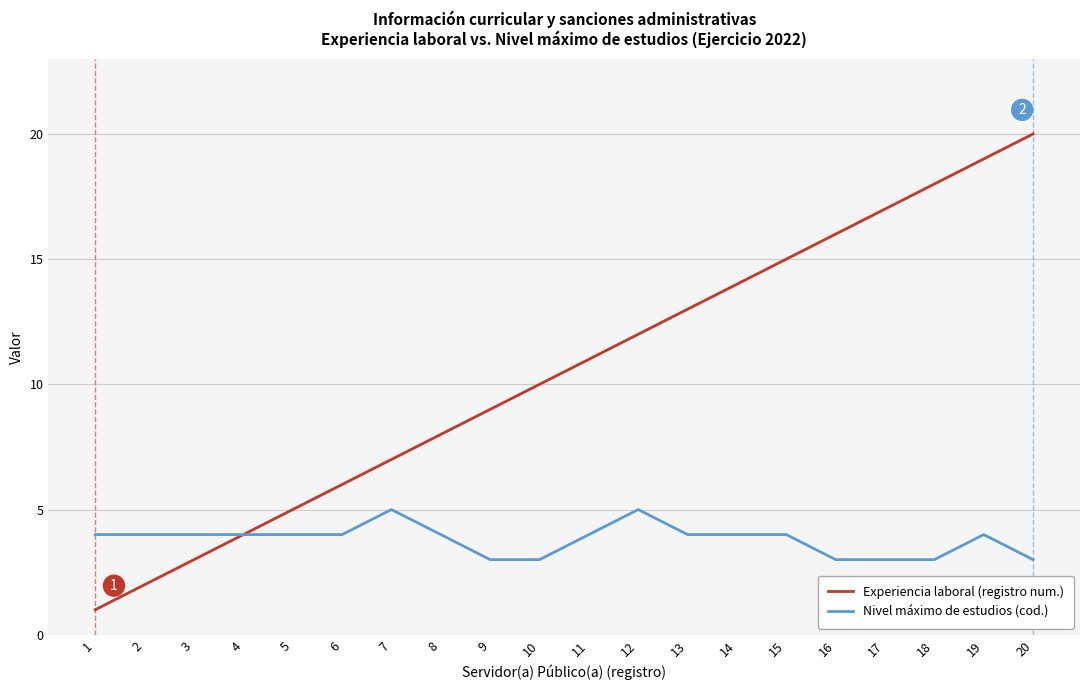

What is the average value of the Nivel máximo de estudios (cod.) series?

4